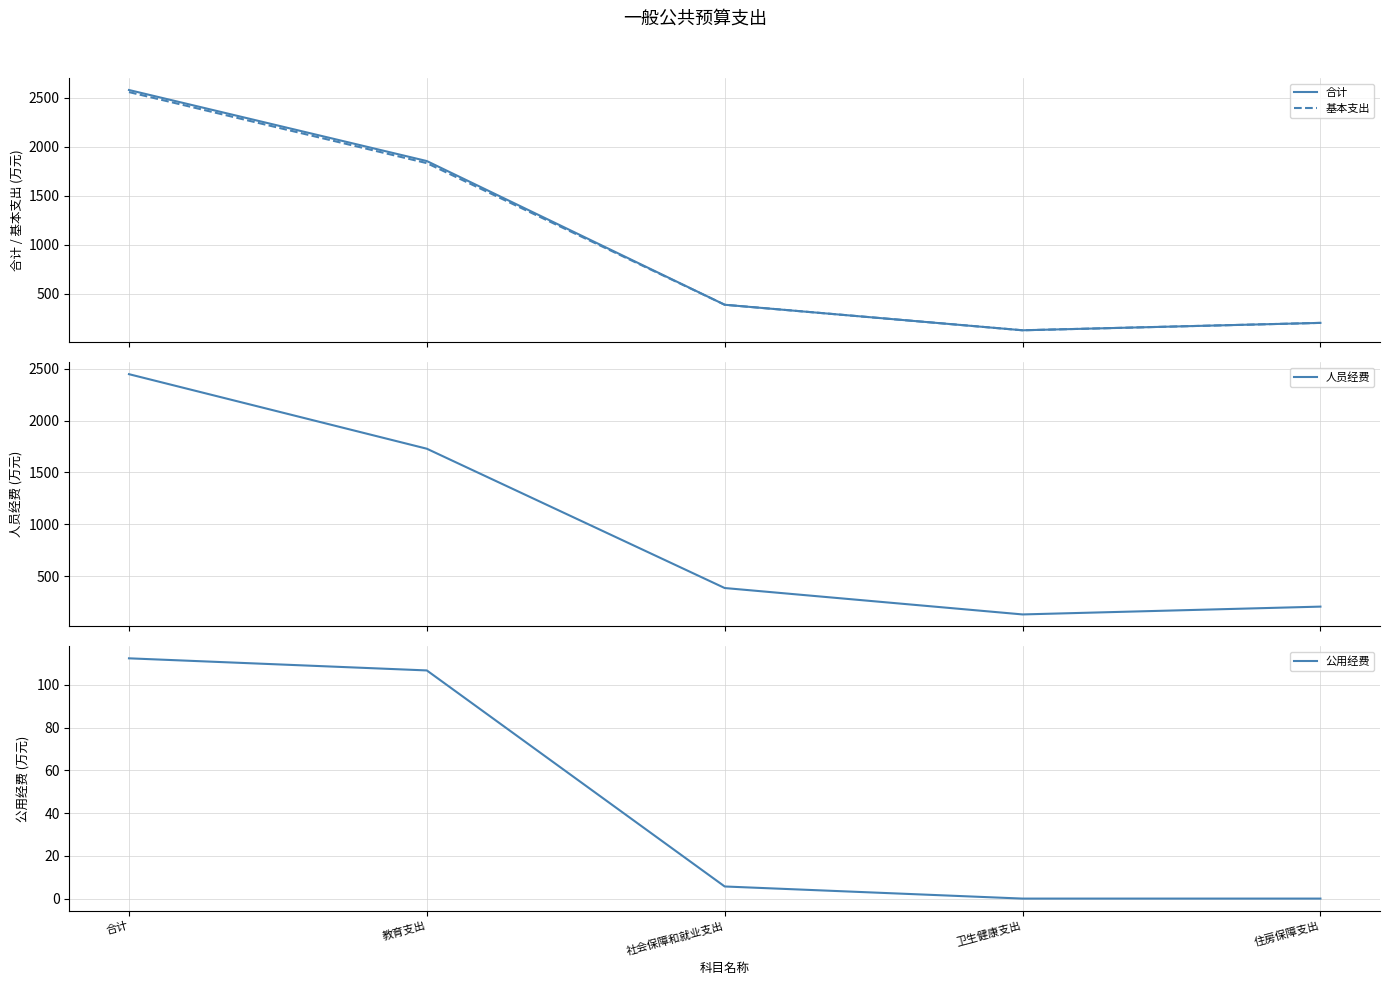

Which series has the widest spread of values?

合计